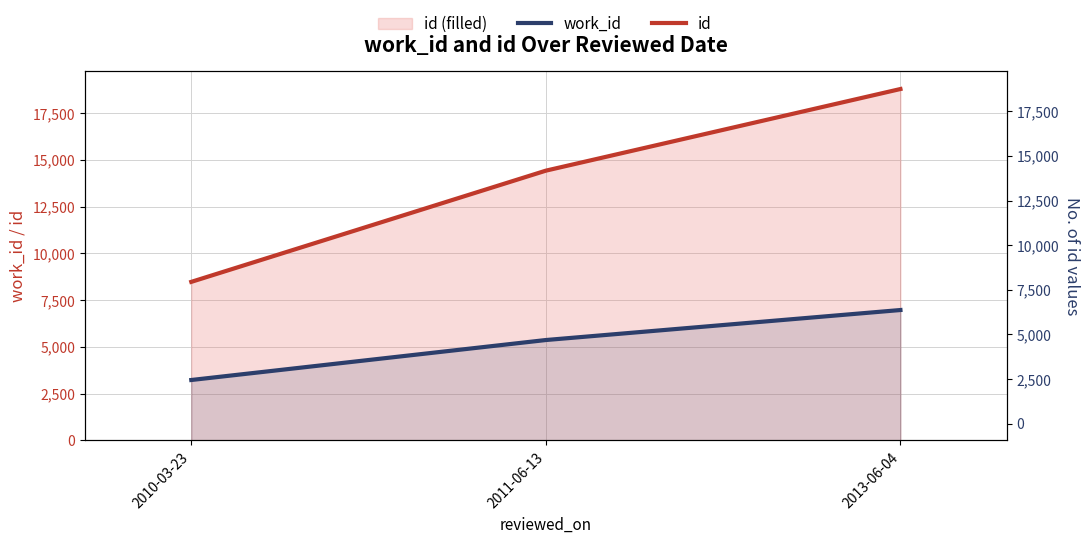

The value of id at 2010-03-23 is 14533. True or false?

False